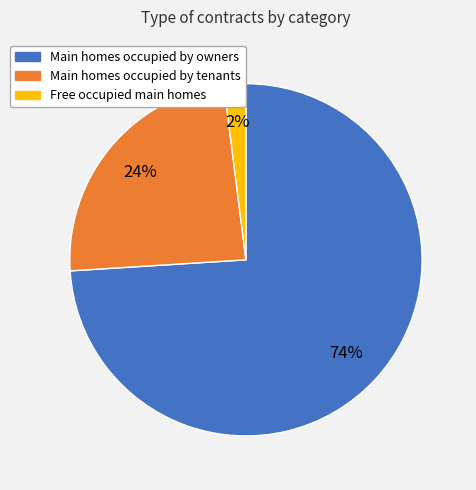

To the nearest percent, what is the average slice percentage?

33%